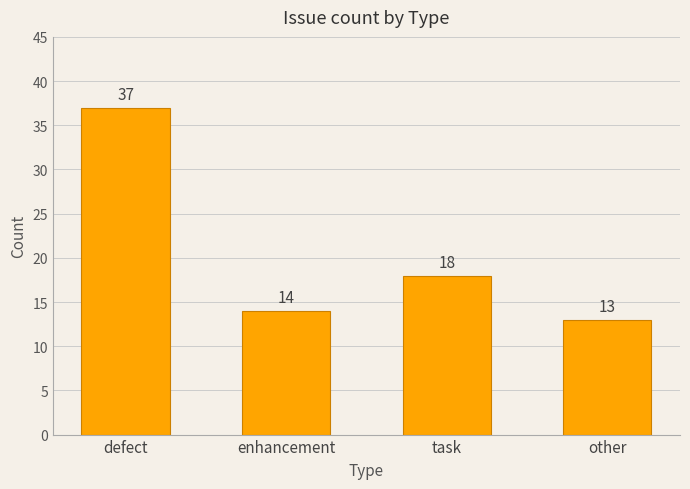

Rank the categories by value from lowest to highest.

other, enhancement, task, defect